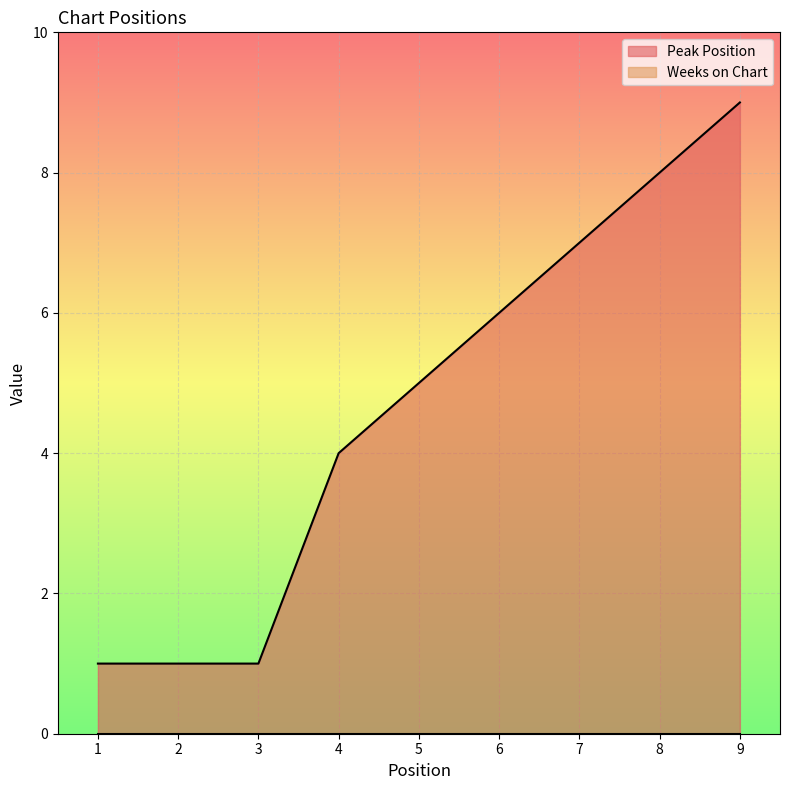

Count the number of categories in the chart.

9